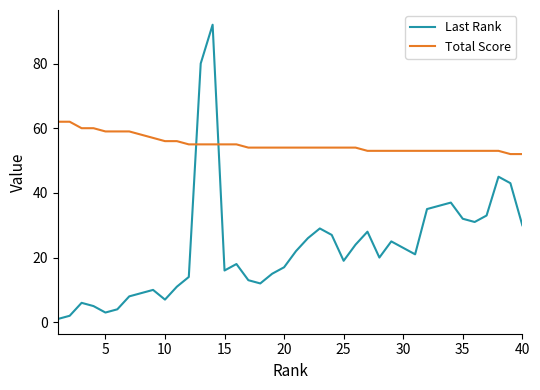

Which series has the largest total across all categories?

Total Score